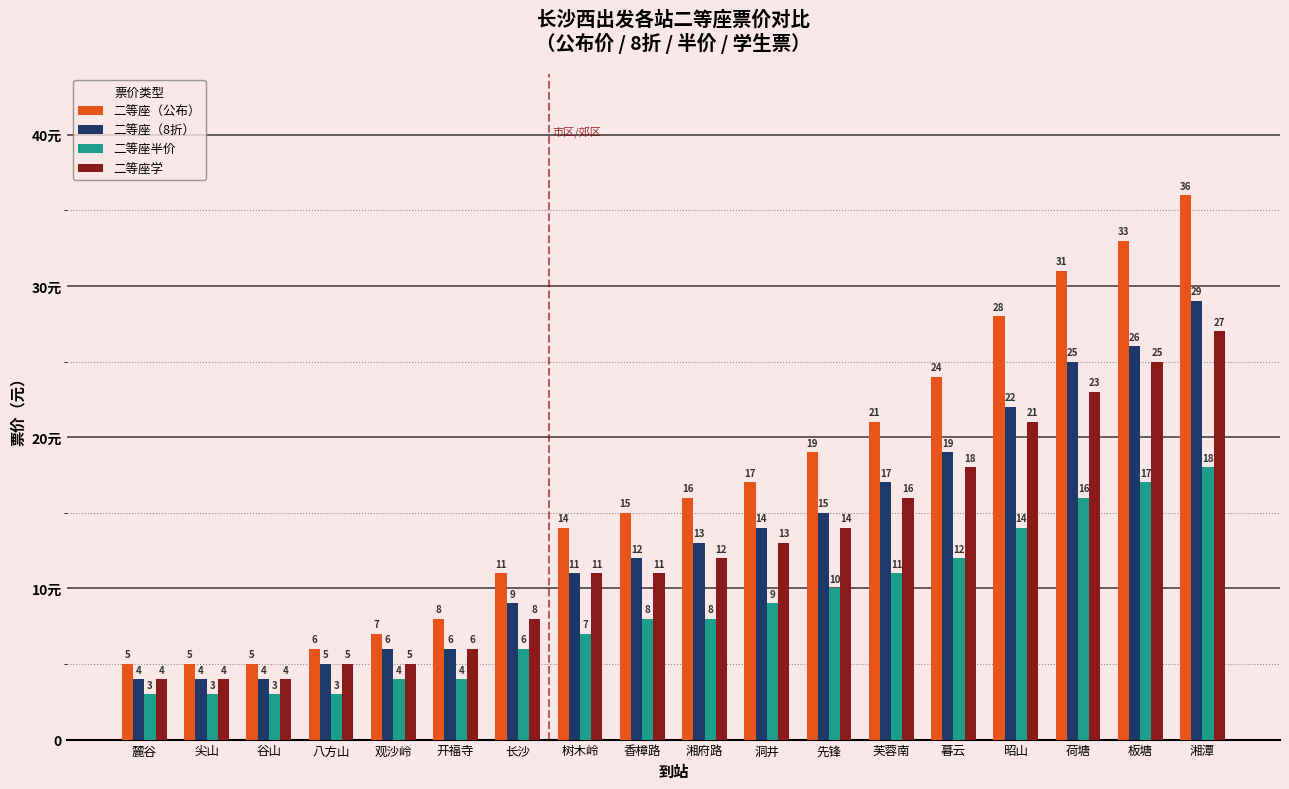

What is the total value across all series at 湘府路?

49